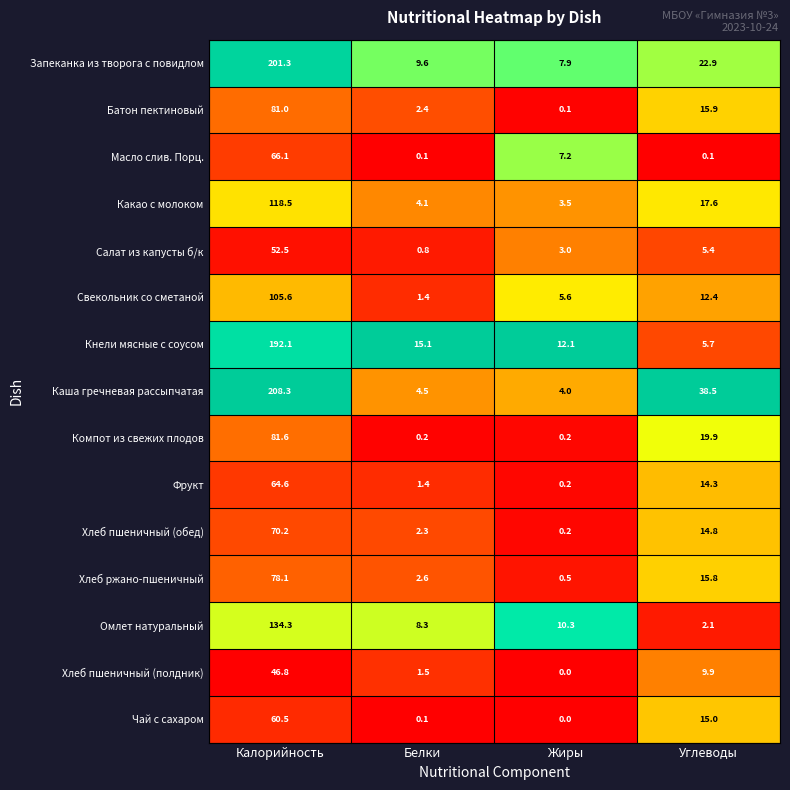

Rank the categories by Запеканка из творога с повидлом value from highest to lowest.

Калорийность, Углеводы, Белки, Жиры